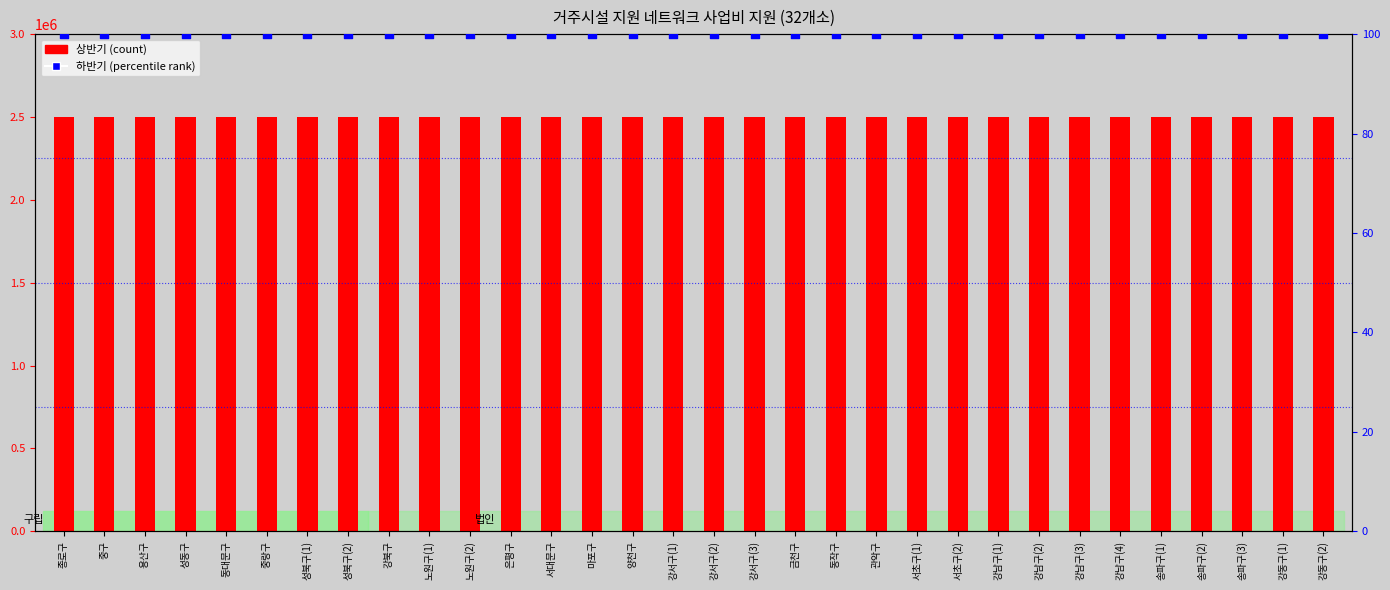

What are all the series names shown in the legend?

상반기 (count), 하반기 (percentile rank)